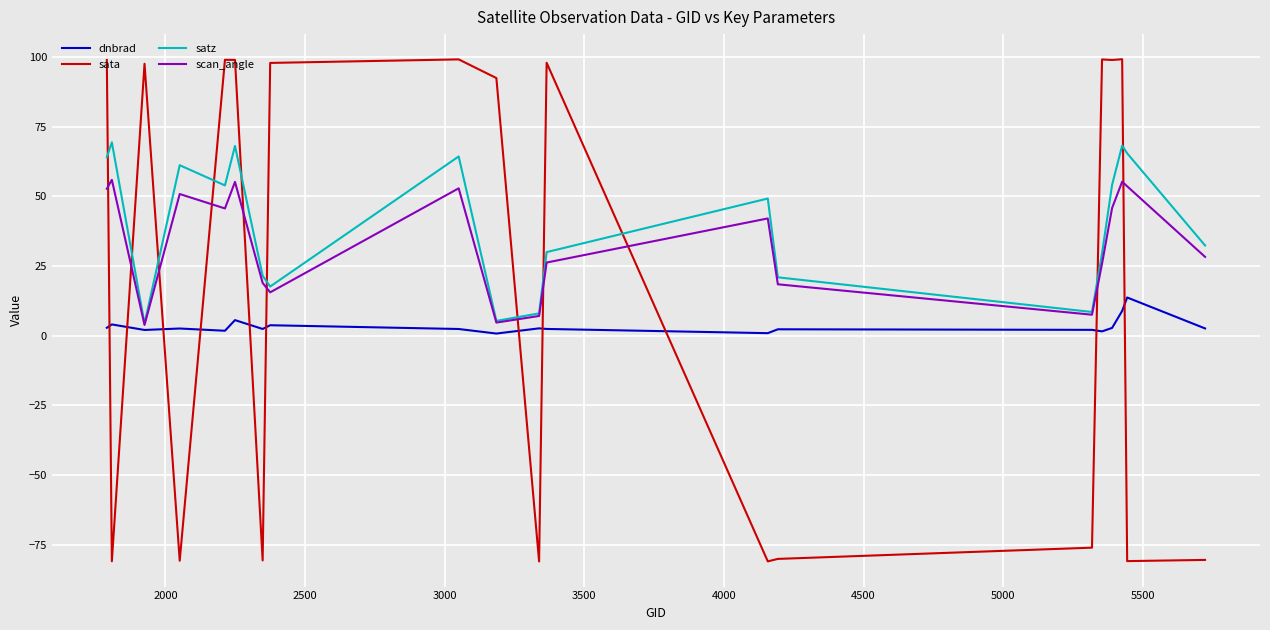

Rank the series by their maximum value, from highest to lowest.

sata, satz, scan_angle, dnbrad